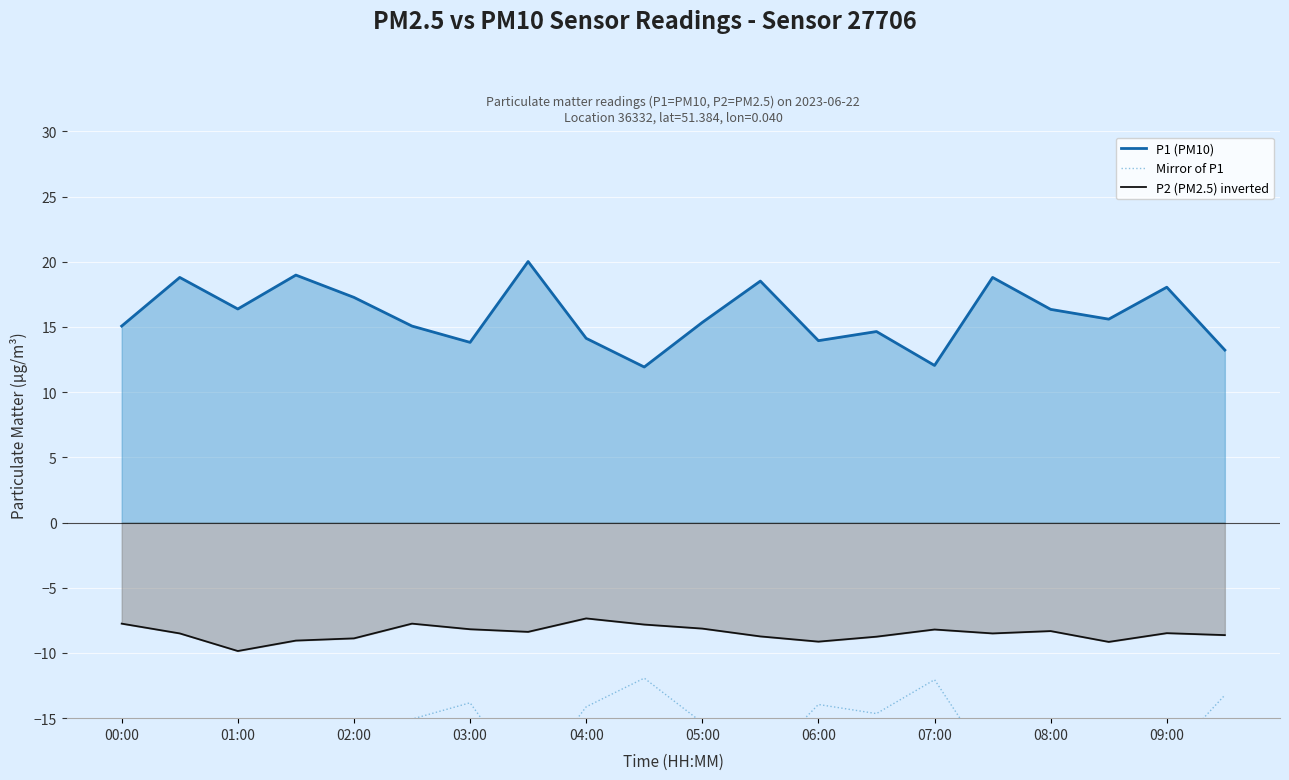

What is the minimum value for P1 (PM10)?

11.9